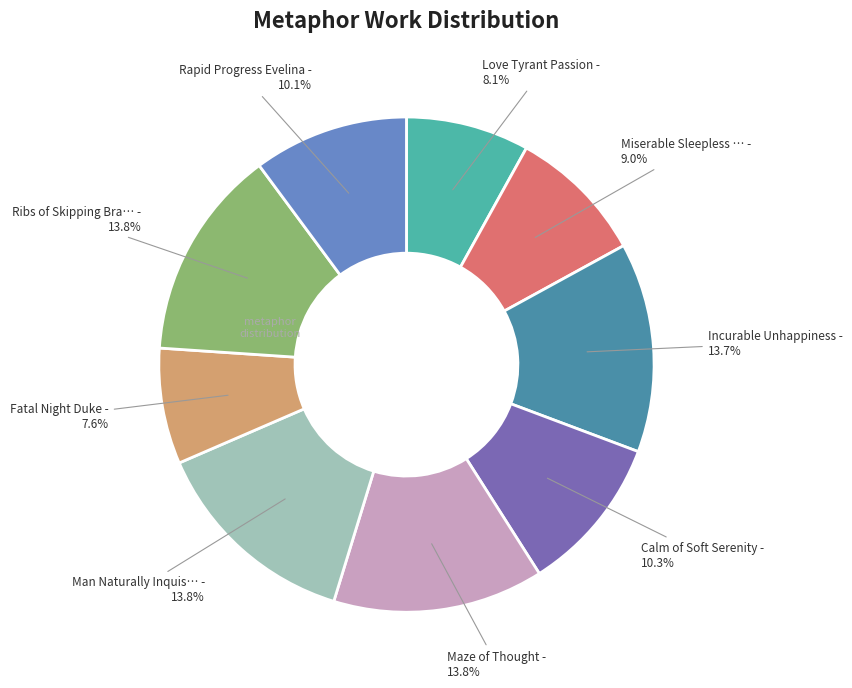

Is there any slice that represents more than half of the pie?

No